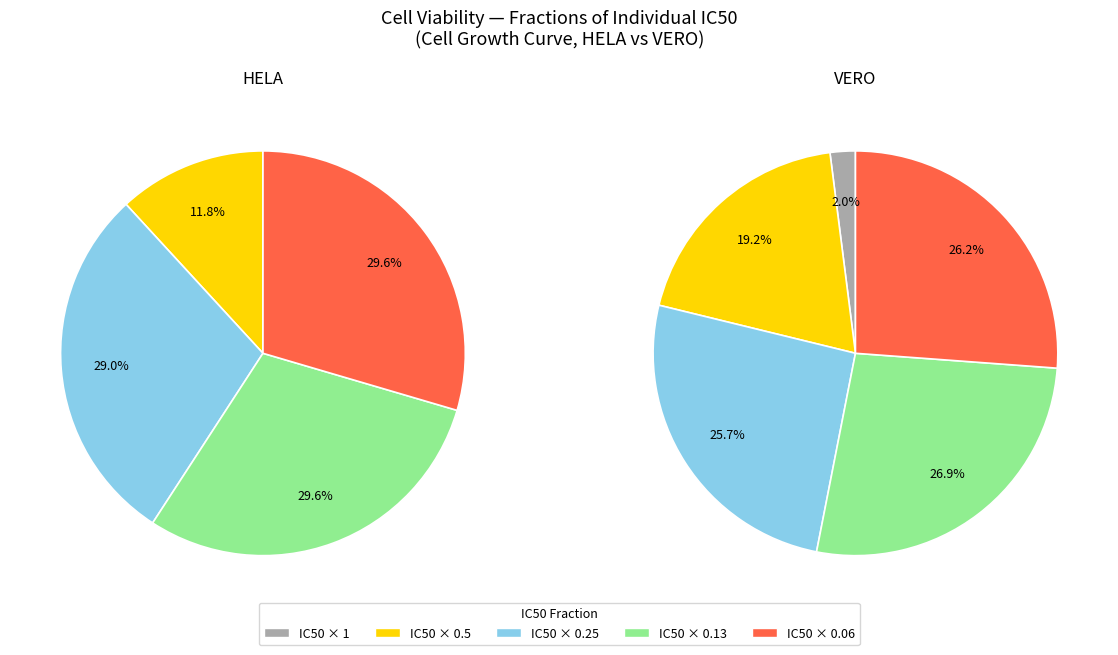

Do 1 and 0.06 together represent more than half of the pie?

No